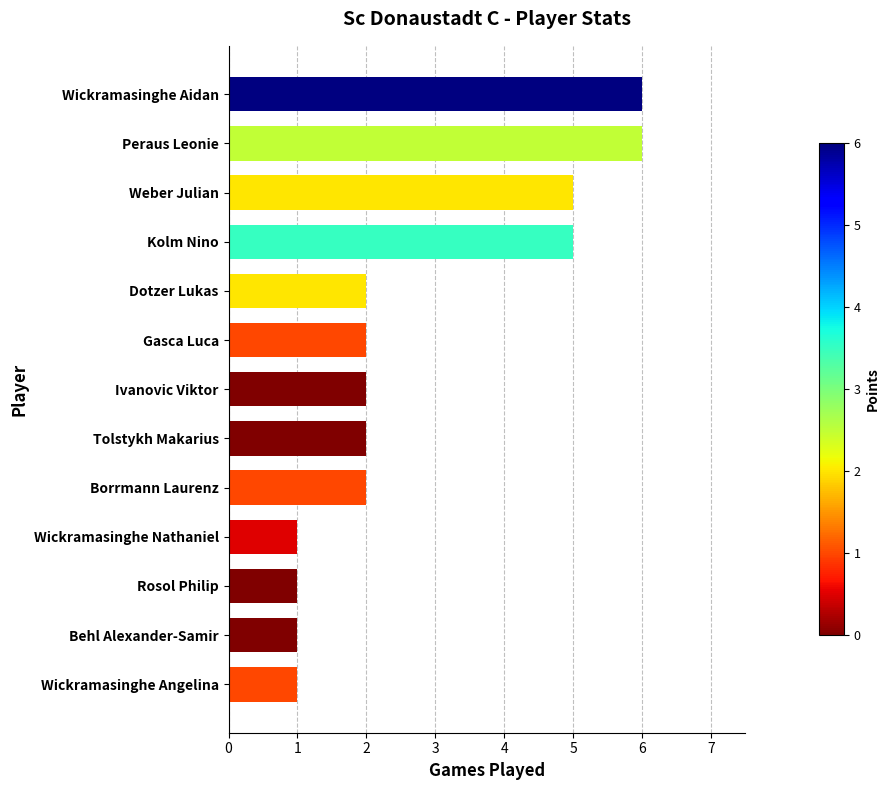

What is the minimum value shown in the chart?

1